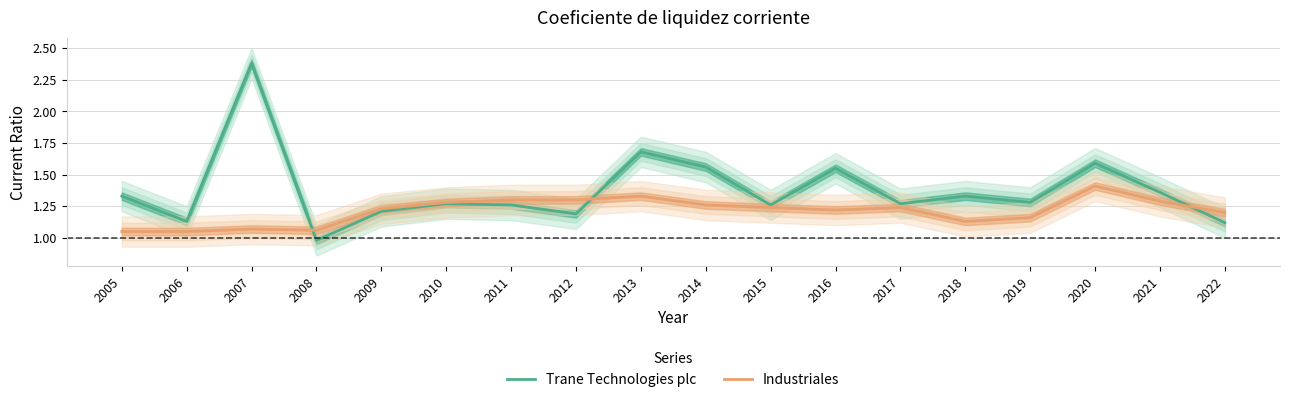

What is the value of the Industriales point at the 11th from the left?

1.2